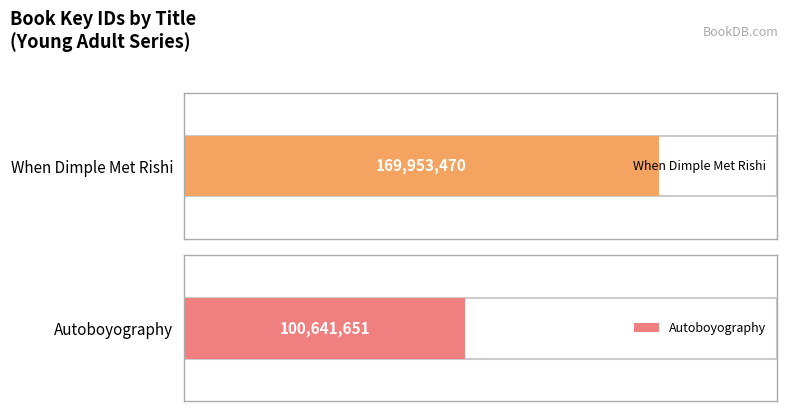

What is the sum of the Audio/Other values at When Dimple Met Rishi and Autoboyography?

270595121